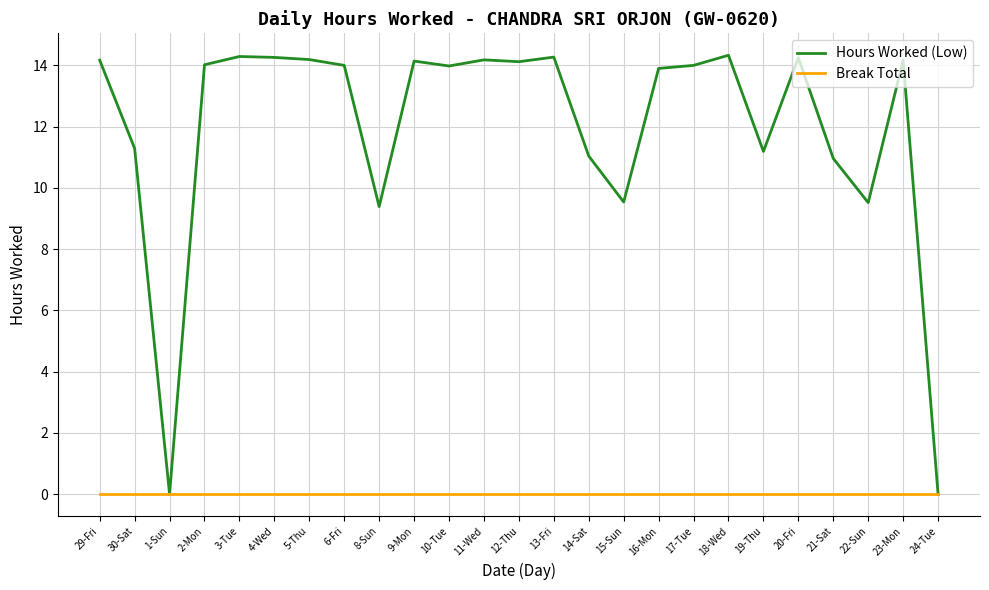

Which series has the largest total across all categories?

Hours Worked (Low)